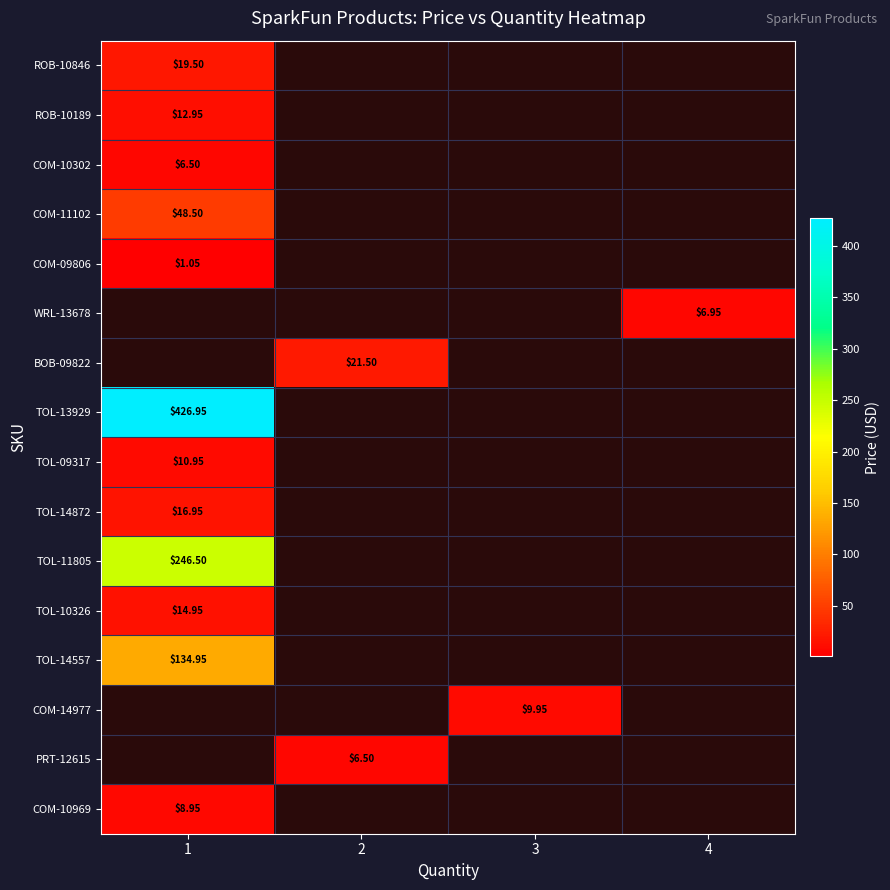

The value of COM-10969 at 1 is 16.0. True or false?

False